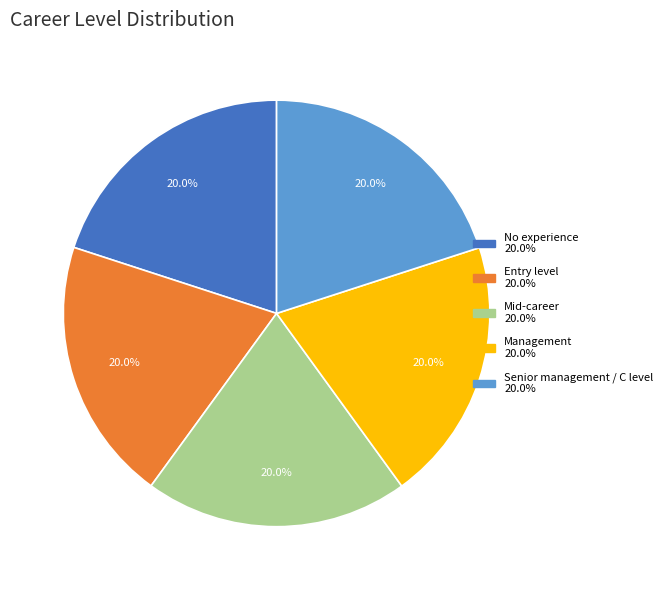

Approximately how many times larger is the value at Mid-career compared to Entry level?

1.0